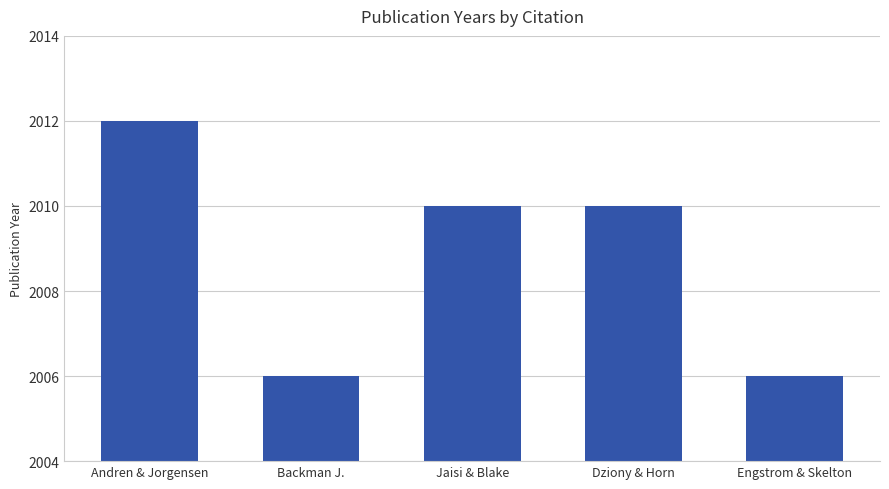

How many values are below 2010?

2